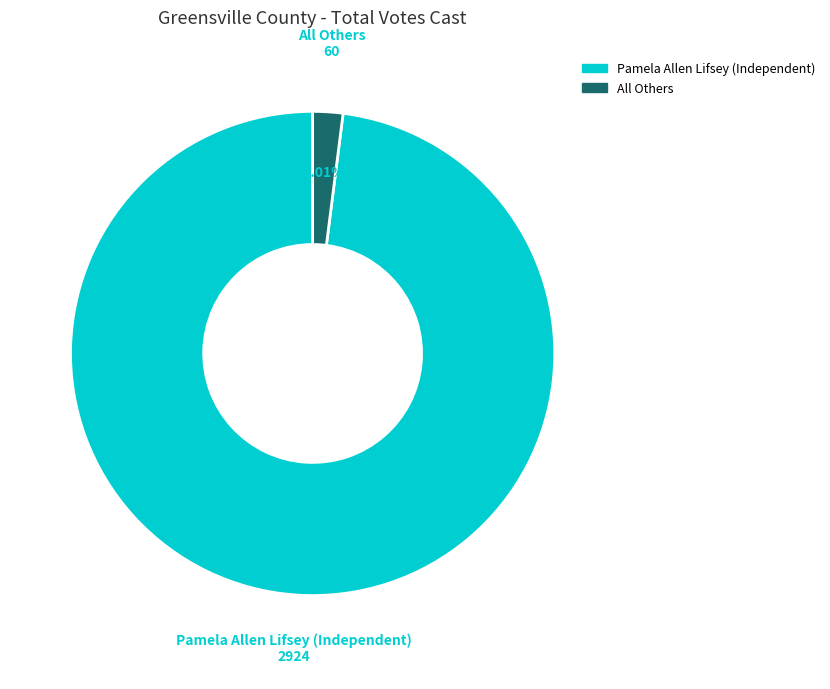

To the nearest percent, what portion does Pamela Allen Lifsey (Independent) represent?

98%